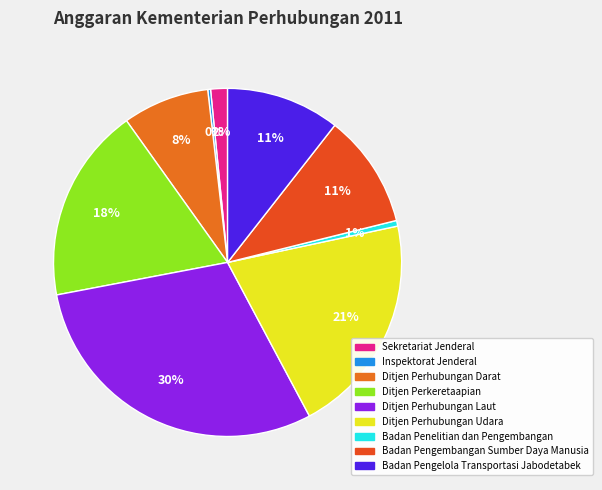

Does Ditjen Perkeretaapian account for over 50% of the chart?

No